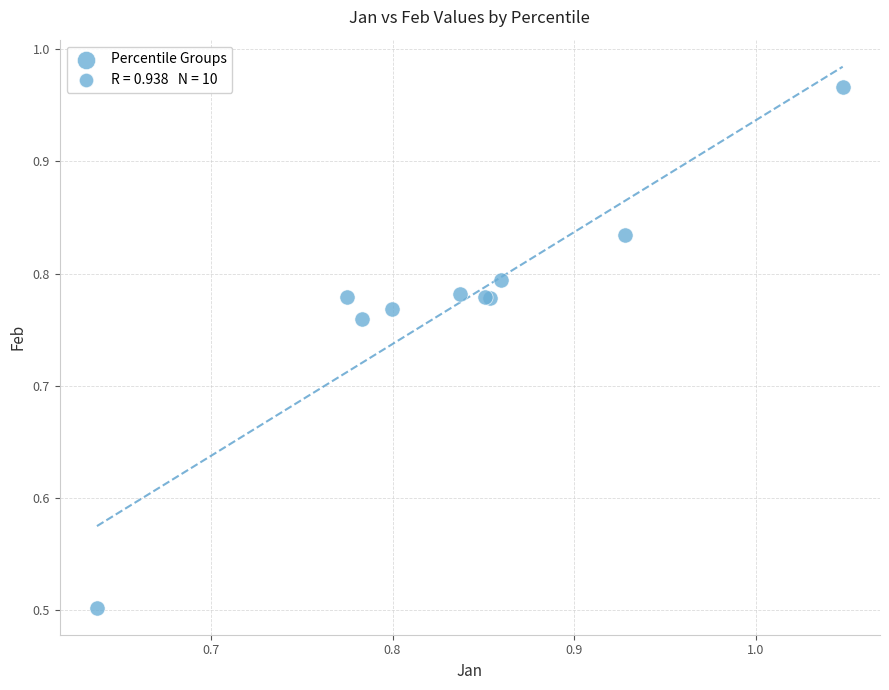

What Y value in the scatter plot is closest to 0?

0.5